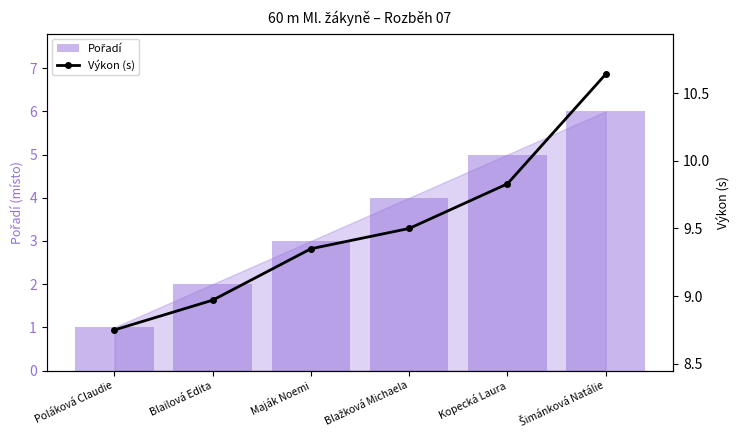

At Blažková Michaela, list the series in order from largest to smallest.

Výkon (s), Pořadí